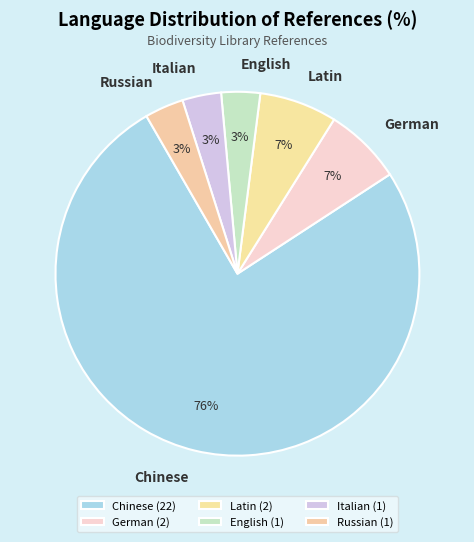

True or false: Chinese accounts for 83% of the total.

False